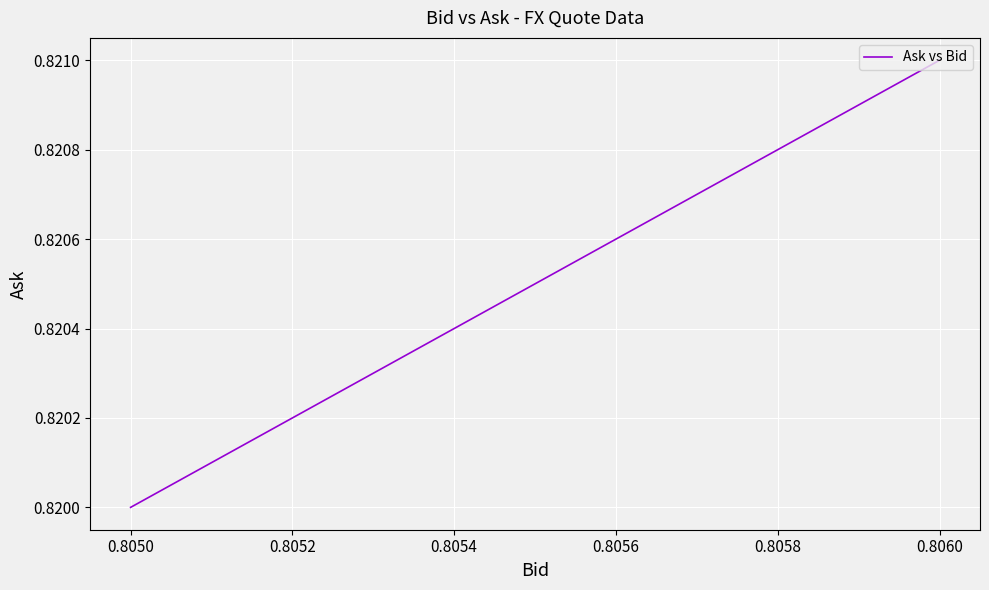

The chart shows a value of 0.8 at 0.8060. True or false?

True